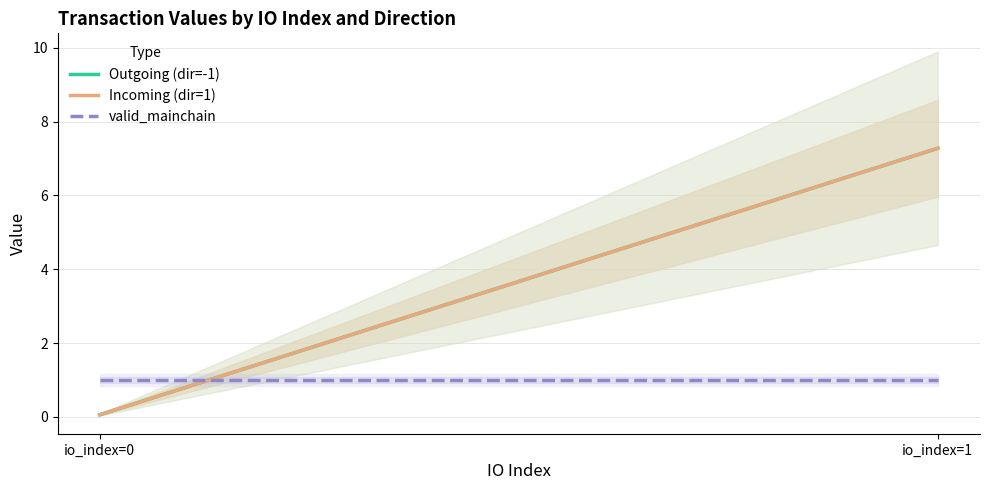

What is the sum of all valid_mainchain values?

2.0